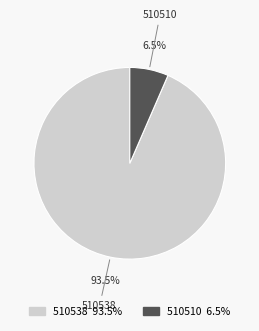

Is there any slice that represents more than half of the pie?

Yes